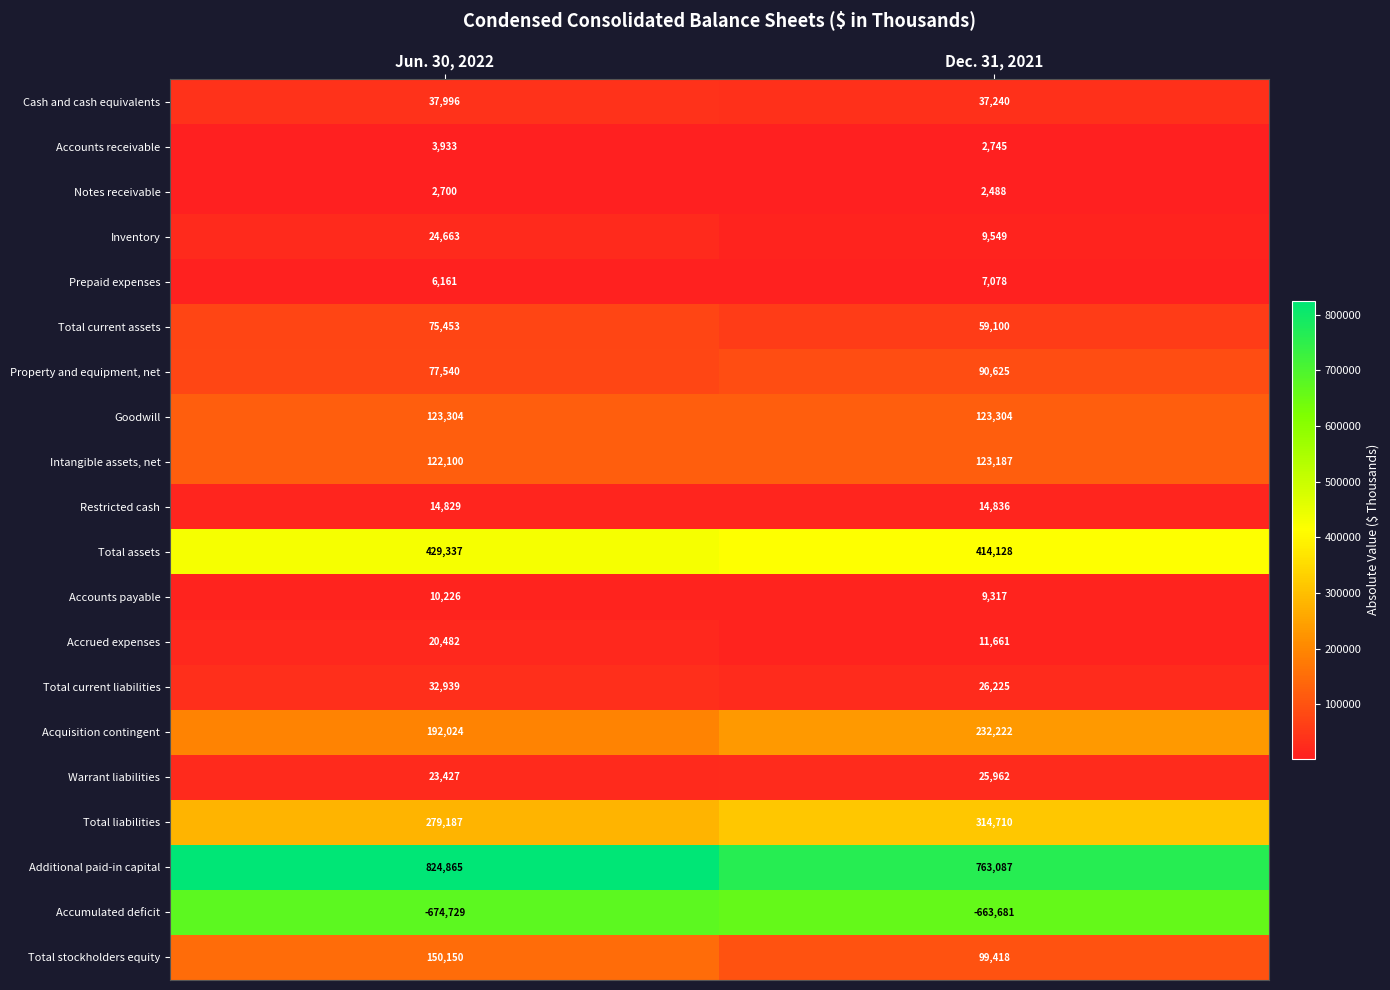

What is the lowest value of the Accounts payable series?

9317